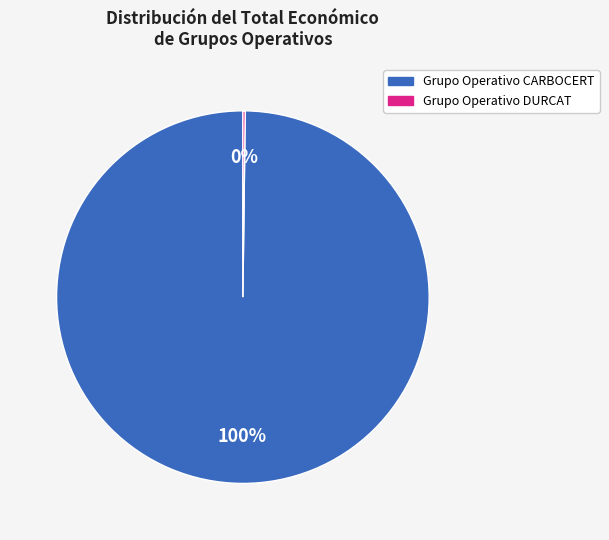

Which slice is the largest?

Grupo Operativo CARBOCERT